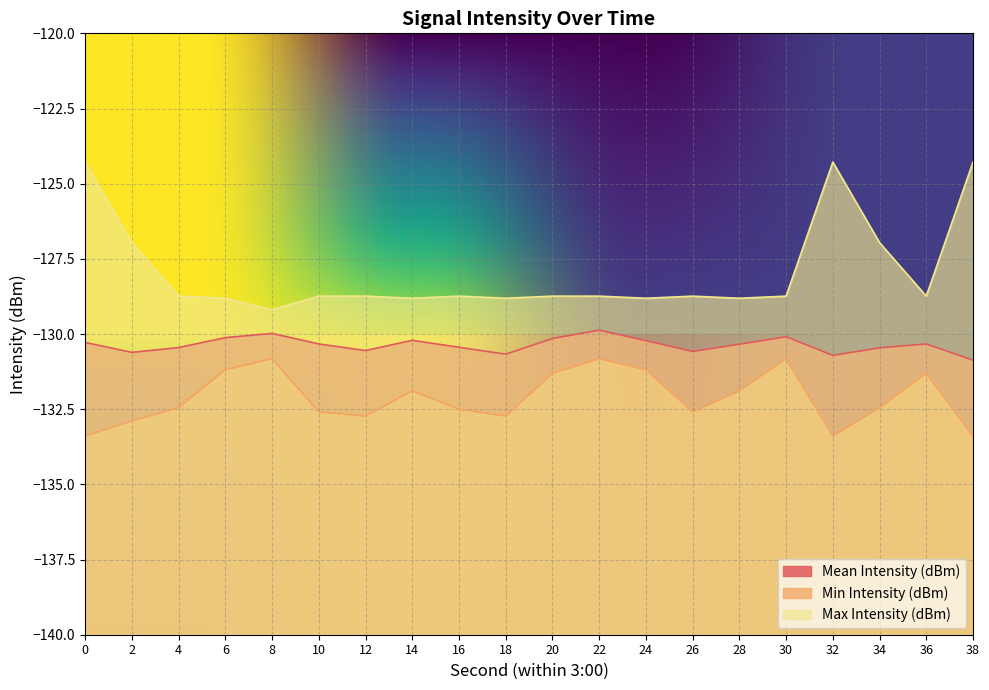

Is it true that Max Intensity (dBm) equals -124.3 at 38?

True